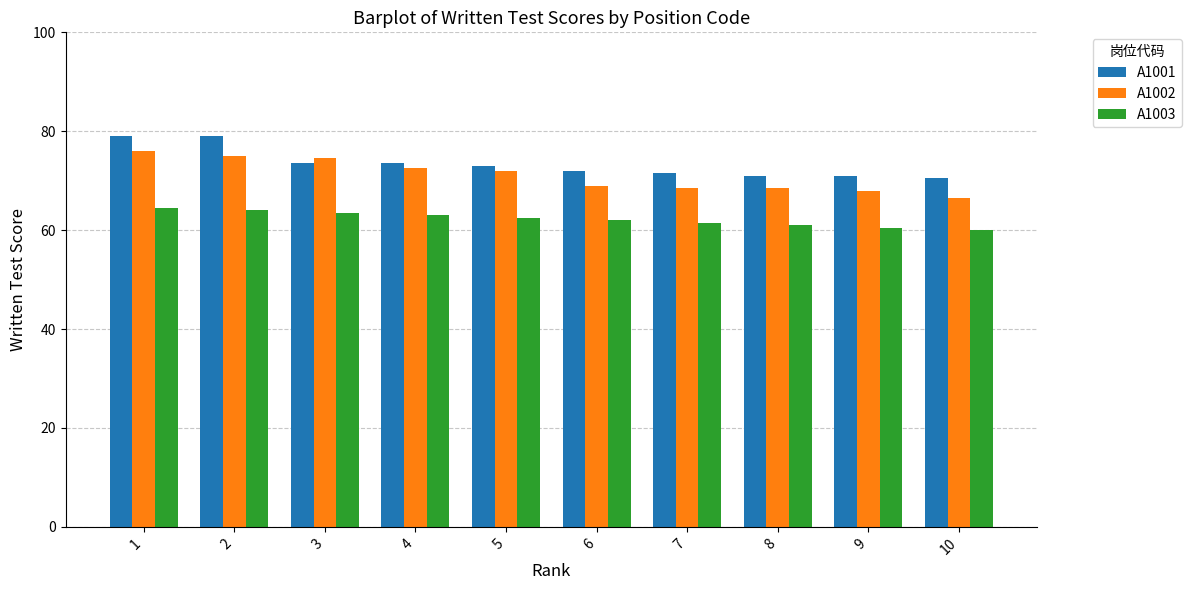

What is the difference between the highest and lowest values at 1?

14.5